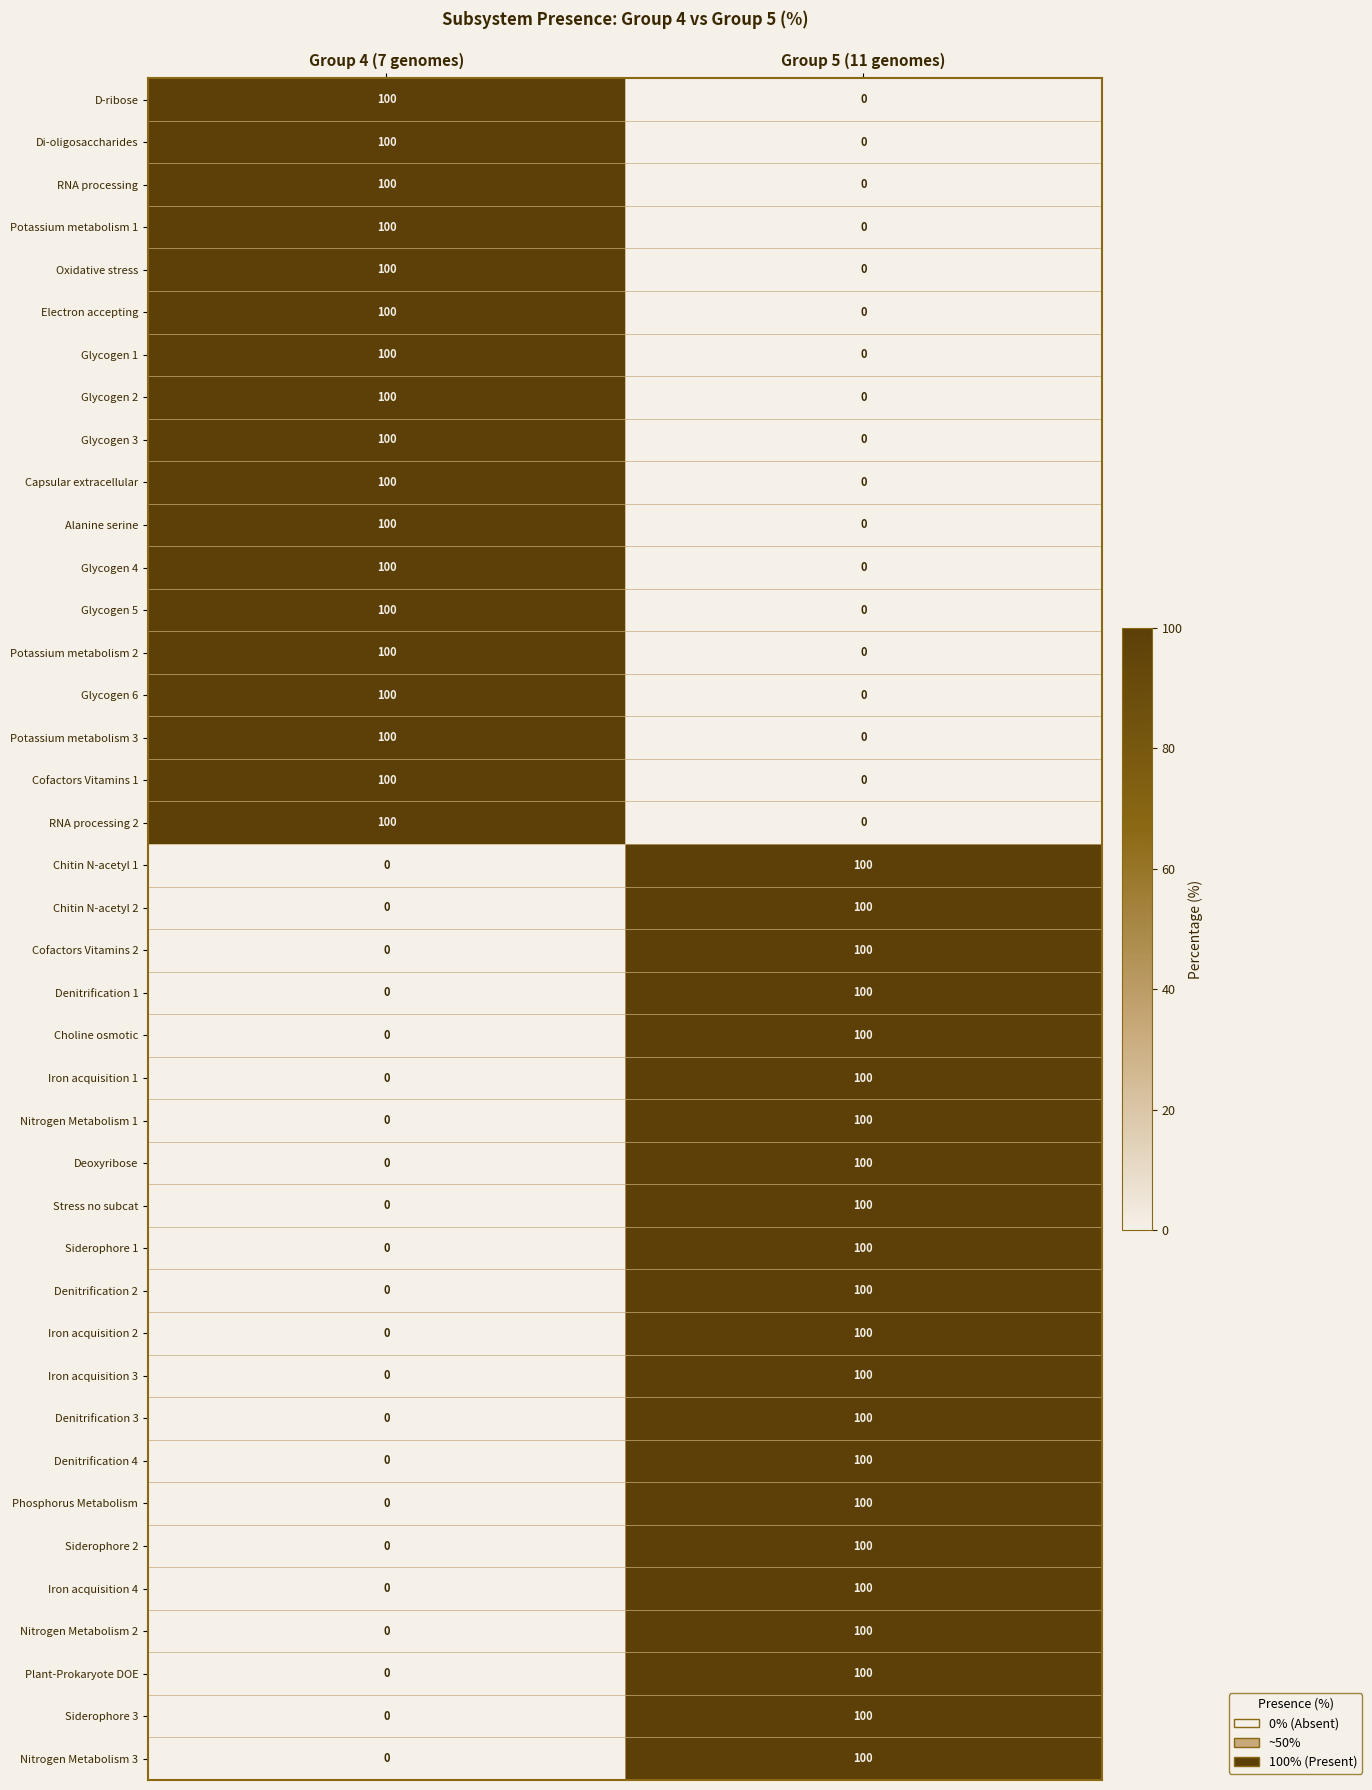

Is it true that Potassium metabolism 1 equals 37 at Group 5 (11 genomes)?

False